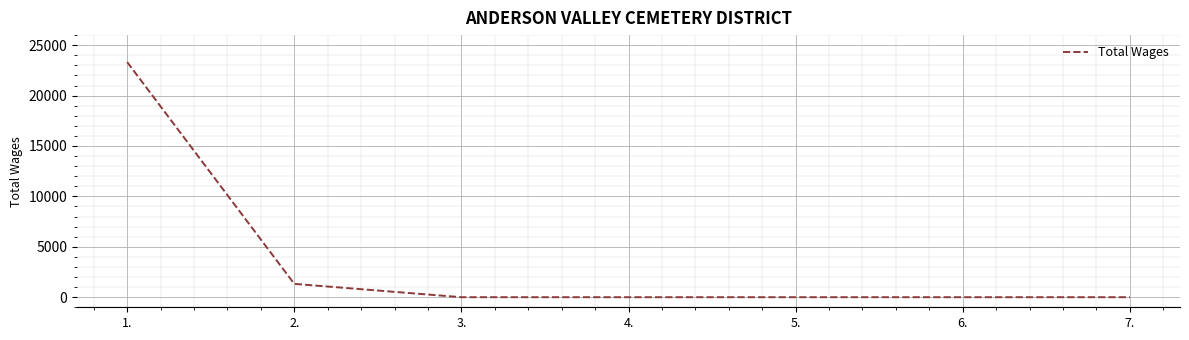

The value at 7. is 0. True or false?

True